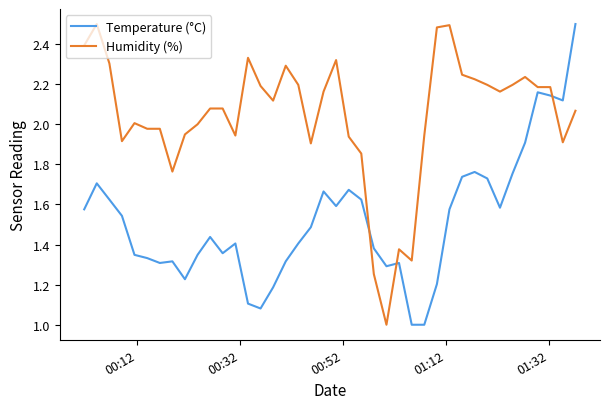

Which series has the largest total across all categories?

Humidity (%)